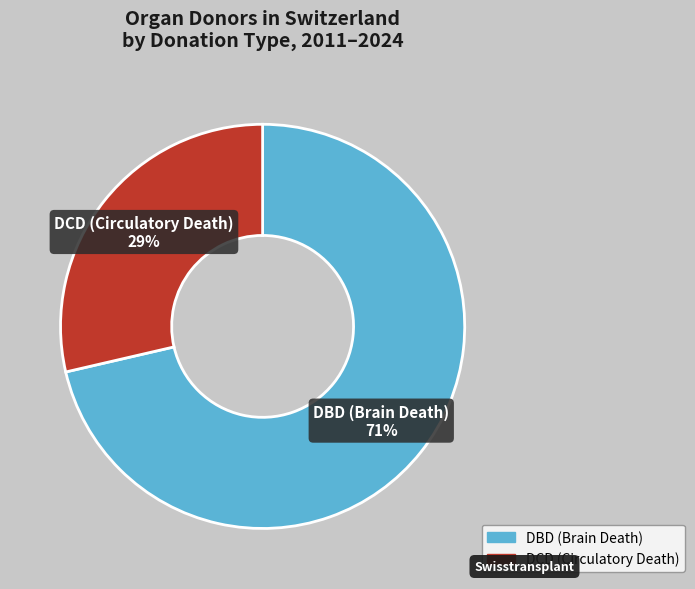

To the nearest percent, what is the average slice percentage?

50%